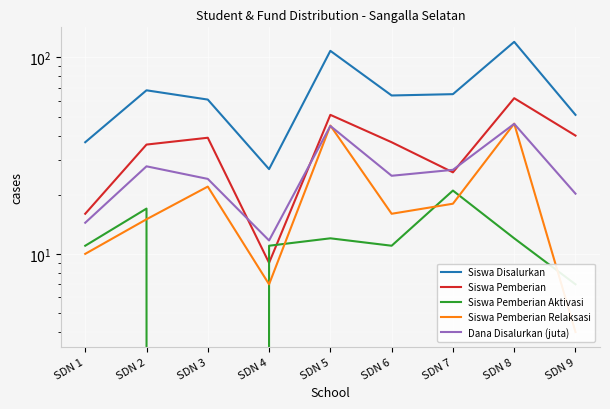

What is the sum of all Siswa Pemberian Relaksasi values?

183.0